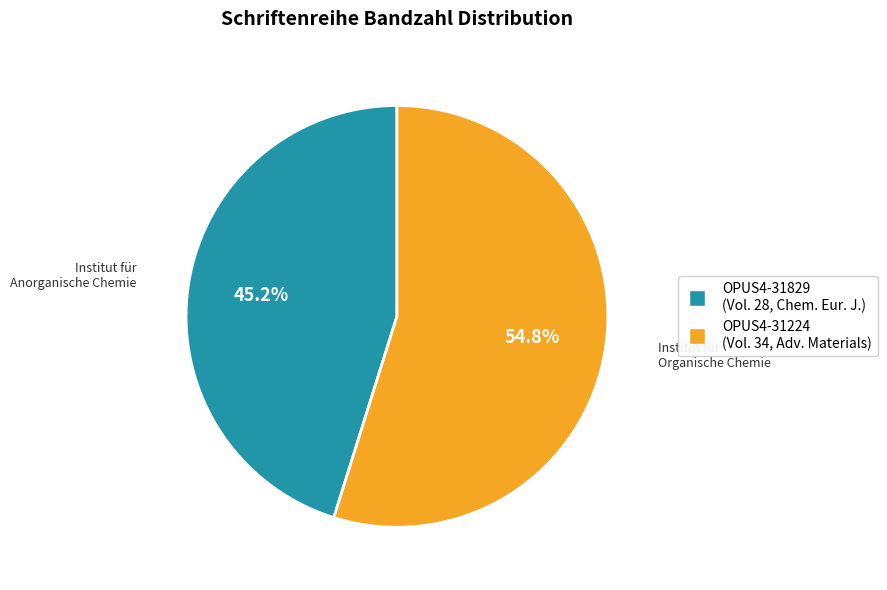

Which category accounts for the majority?

OPUS4-31224